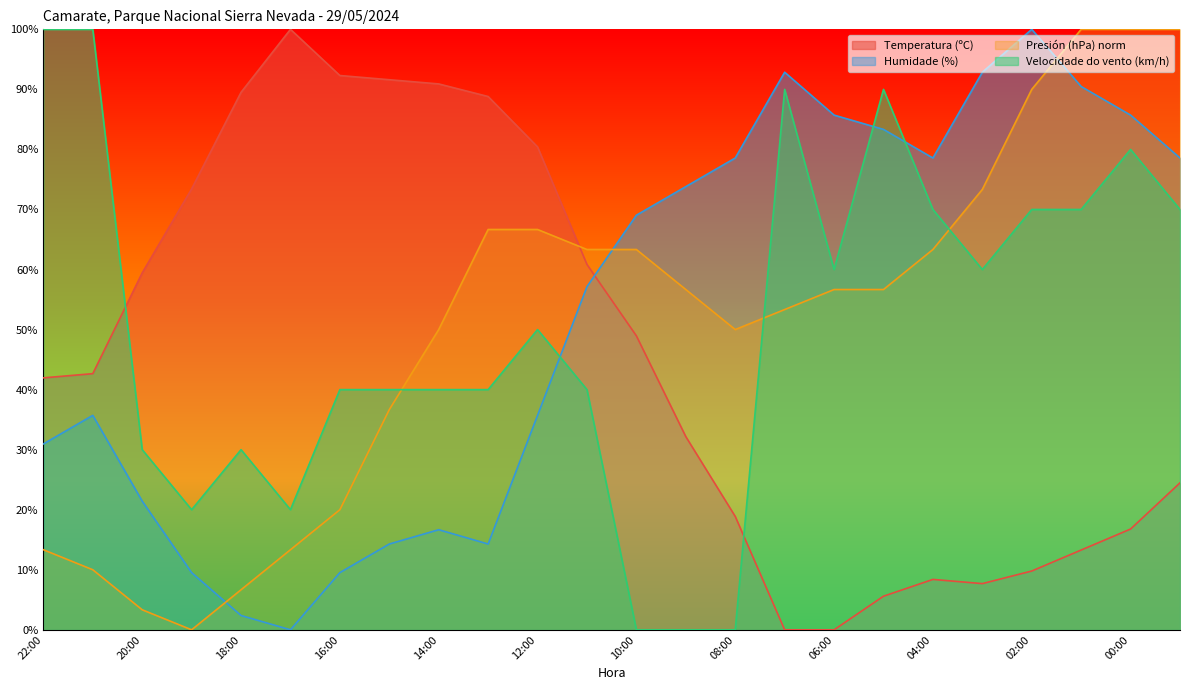

Between 14:00 and 01:00, which is larger?

14:00